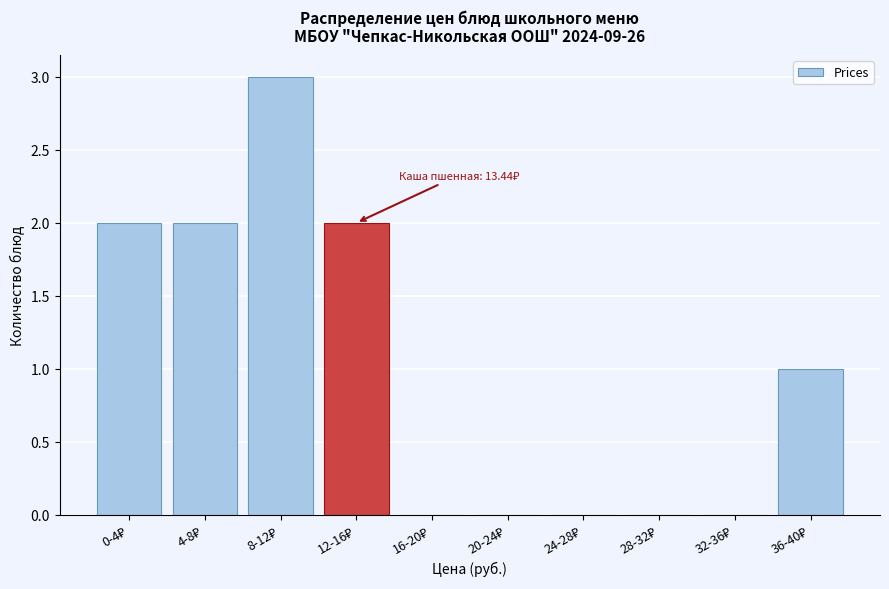

What is the maximum value shown in the chart?

3